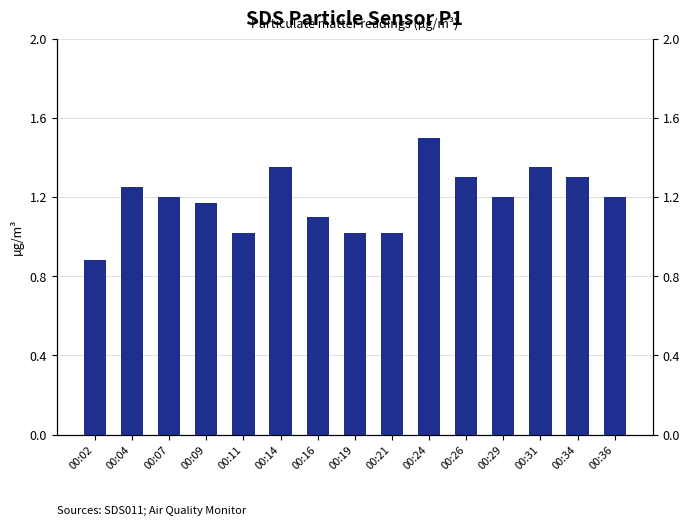

What is the approximate value at 00:14?

1.4